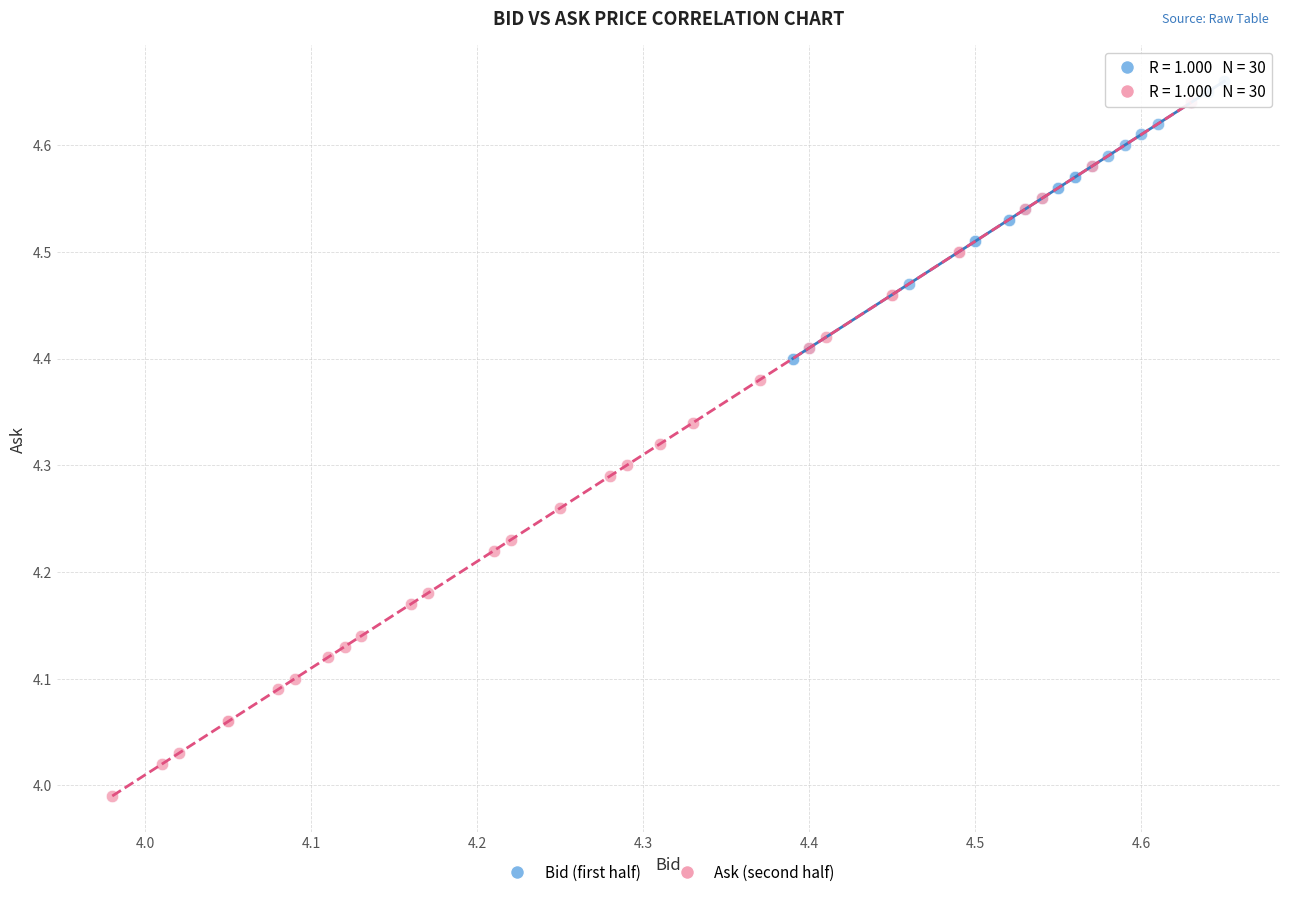

Which series reaches the maximum Y coordinate?

Bid (first half)